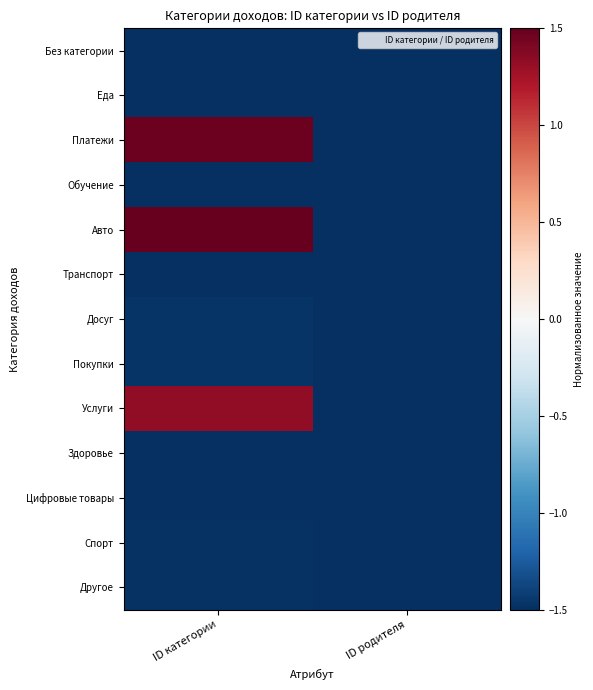

Rank the series at ID родителя from highest to lowest value.

Без категории, Еда, Платежи, Обучение, Авто, Транспорт, Досуг, Покупки, Услуги, Здоровье, Цифровые товары, Спорт, Другое